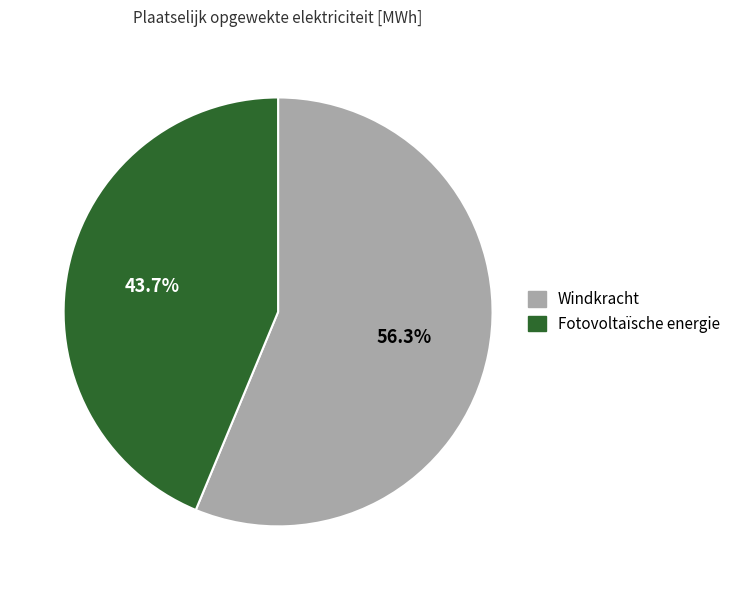

The Windkracht slice represents 56% of the pie. True or false?

True